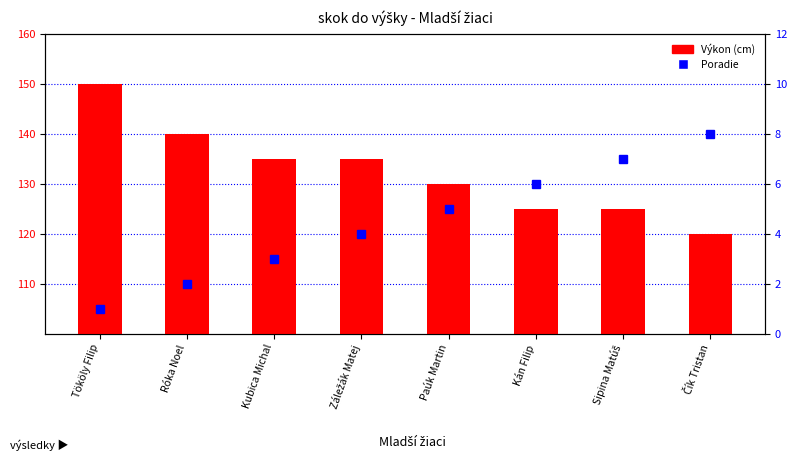

Reading left to right, extract all data points from this chart.

Výkon (cm): 150	140	135	135	130	125	125	120
Poradie: 1	2	3	4	5	6	7	8